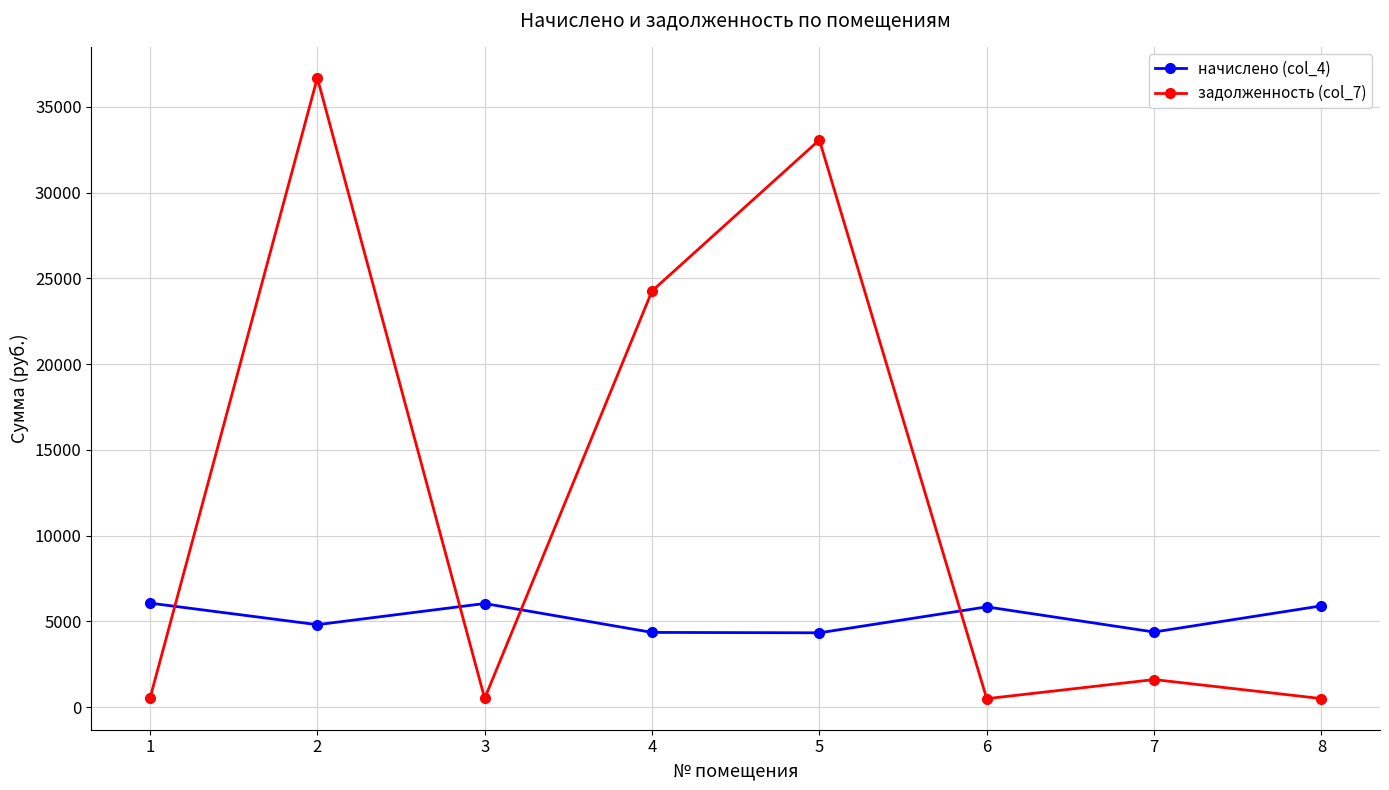

What is the highest value of the задолженность (col_7) series?

36684.1